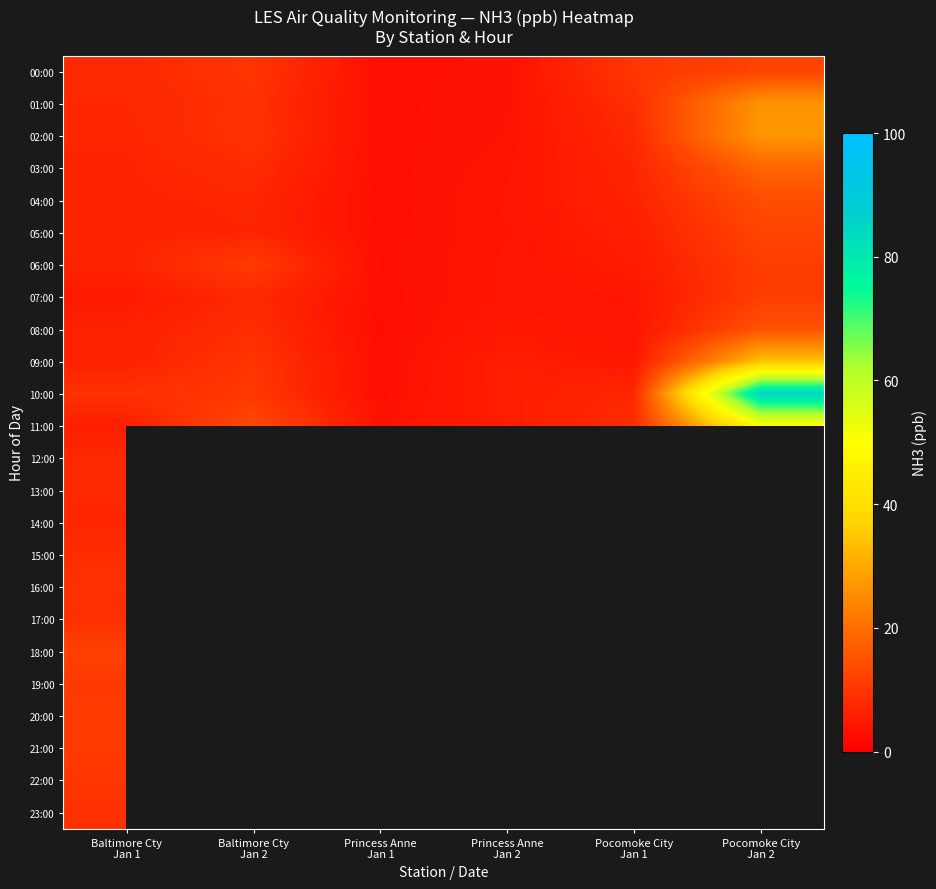

True or false: 06:00 has a value of 4.0 at Princess Anne Jan 2.

True